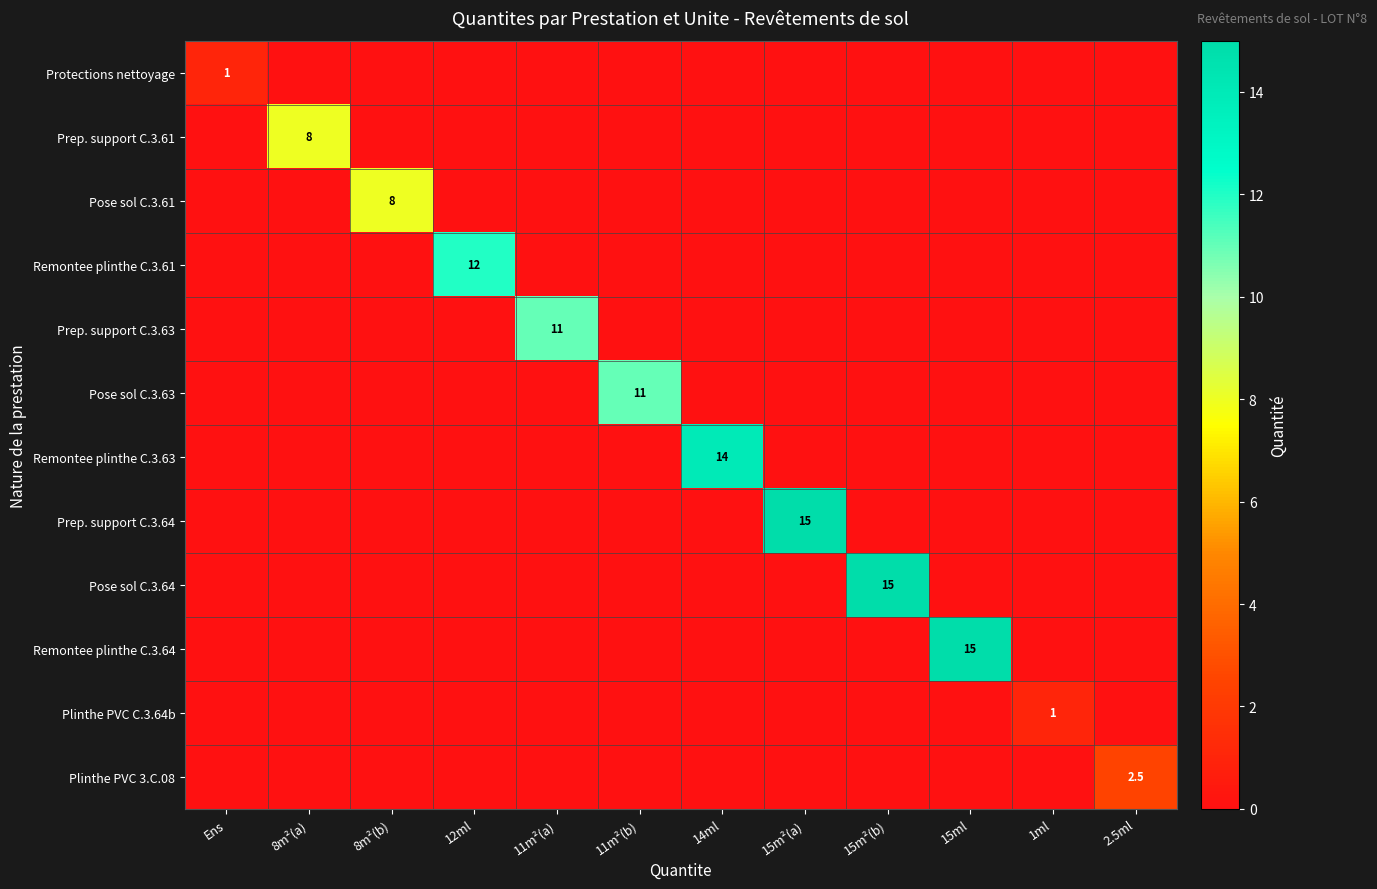

True or false: Prep. support C.3.61 has a value of 8.0 at 8m²(a).

True